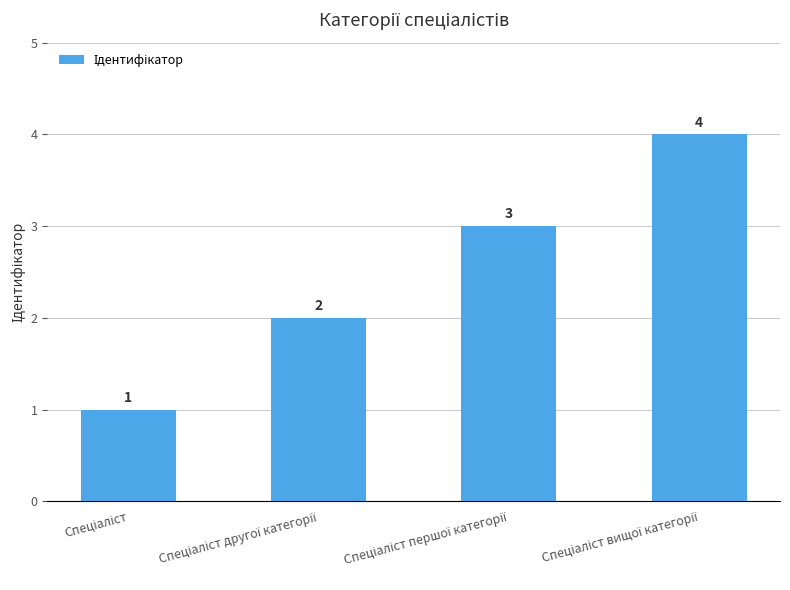

What is the value of the 3rd bar from the left?

3